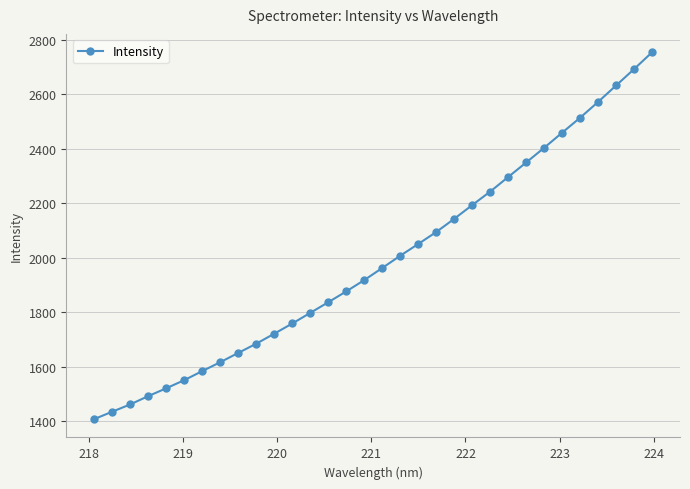

How many values are below 1962?

16